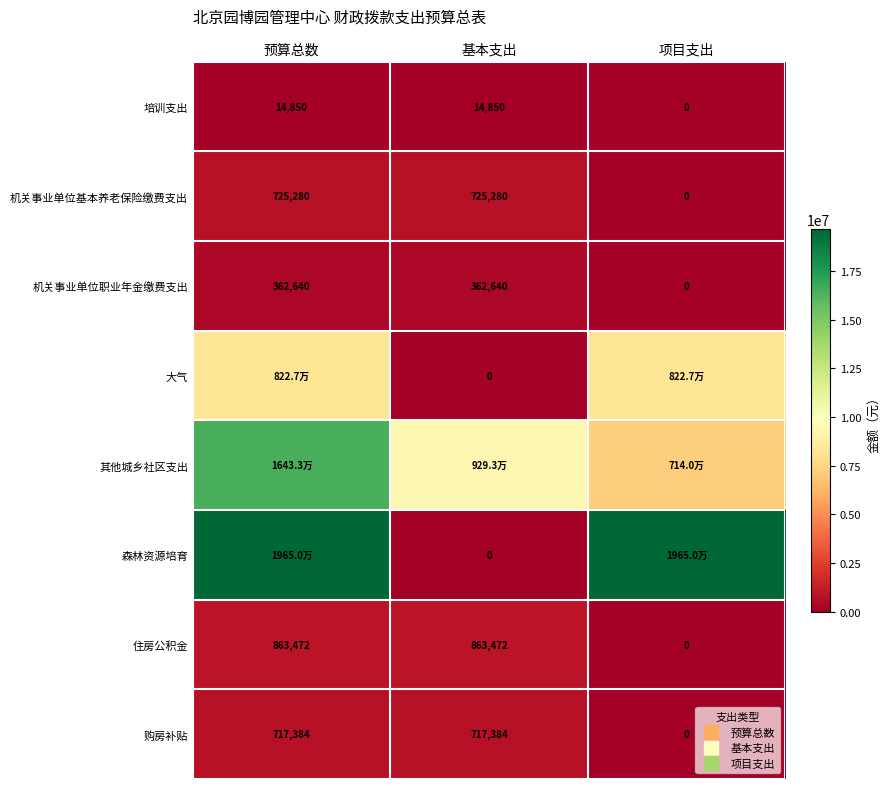

What is the total value across all series at 项目支出?

35017273.6